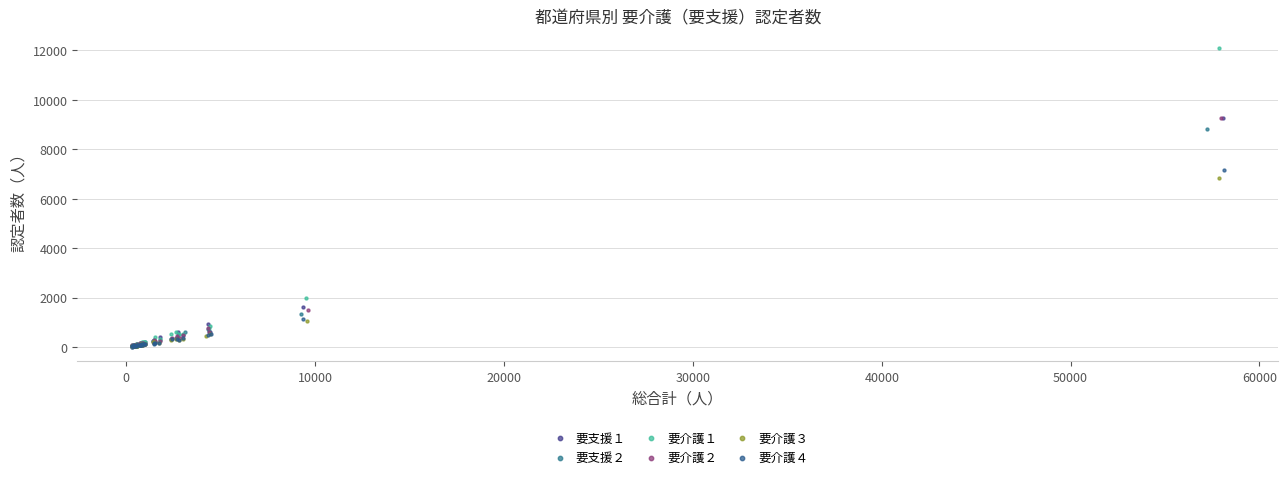

Which series contains the highest Y value?

要介護１